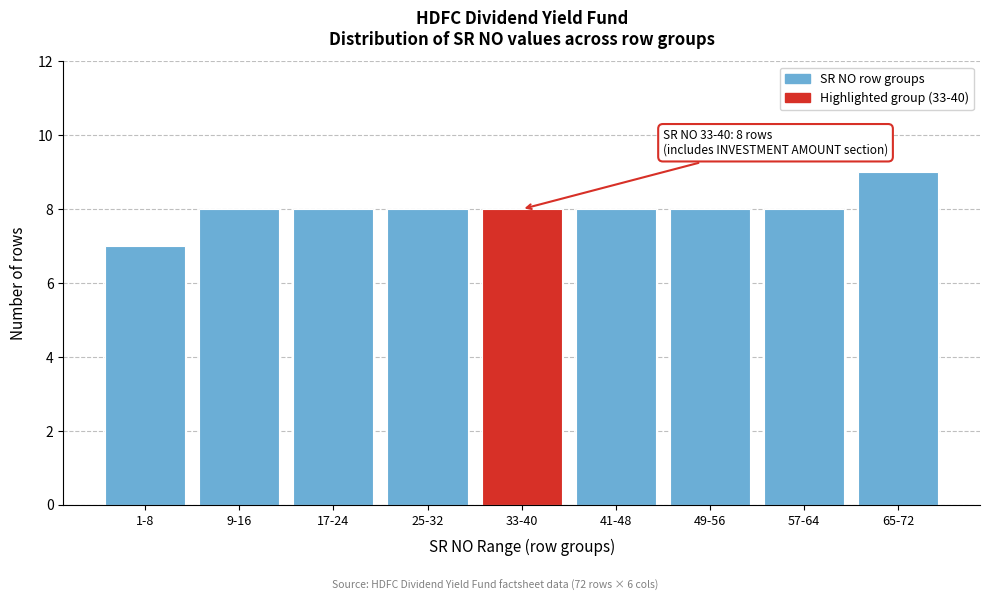

Reading left to right, extract all data points from this chart.

7	8	8	8	8	8	8	8	9